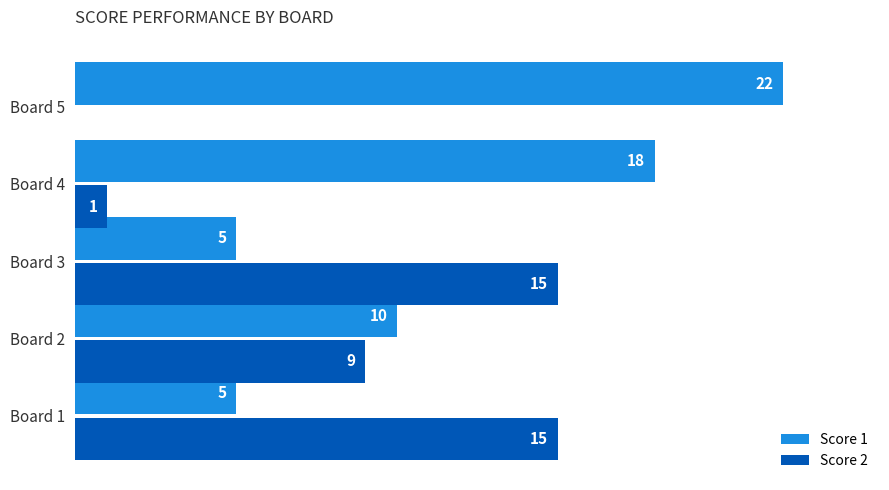

Is the value of Score 1 at Board 4 greater than the value of Score 2 at Board 1?

Yes